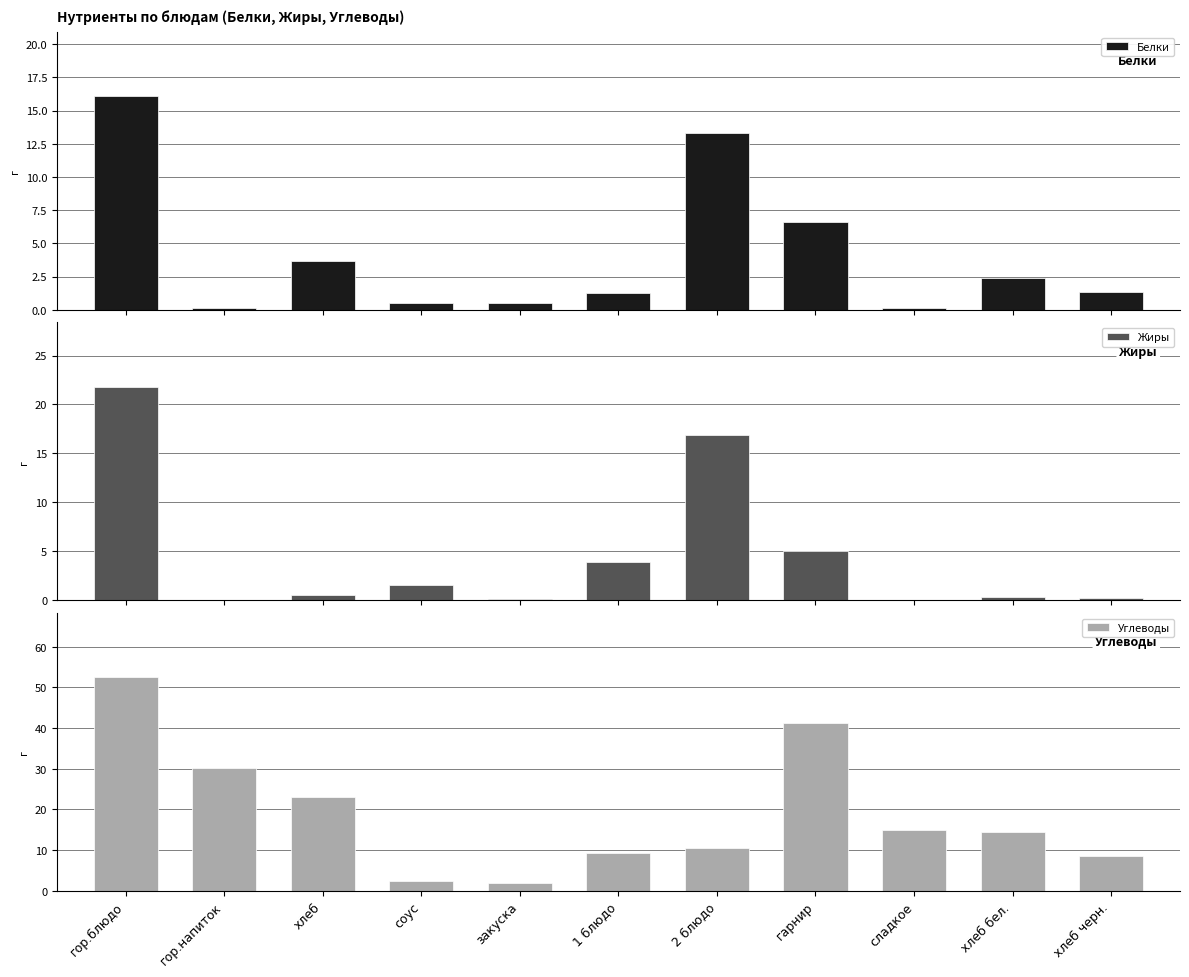

What is the total value across all series at соус?

4.4